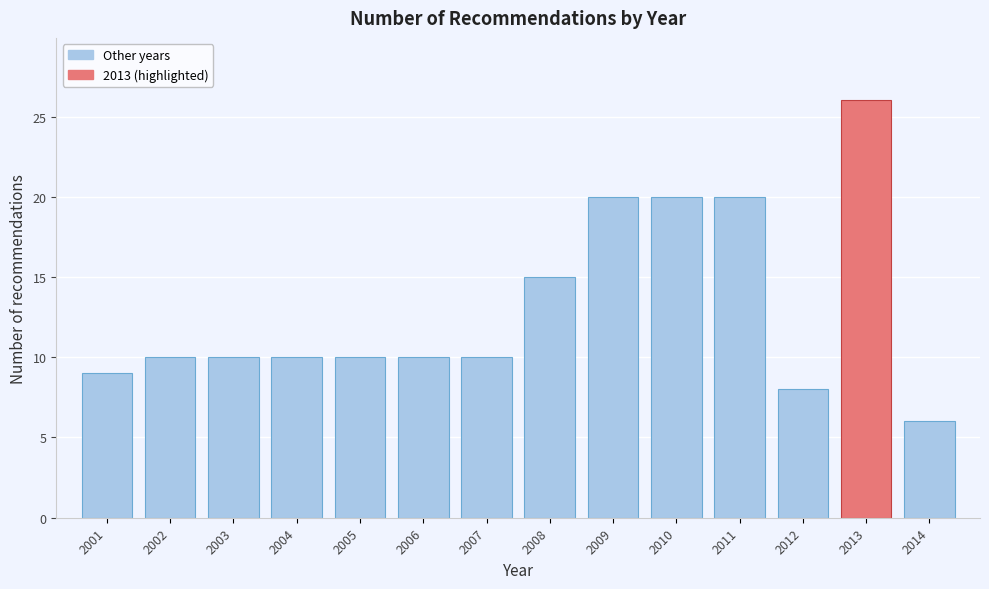

Reading left to right, transcribe all the data shown in this chart.

9	10	10	10	10	10	10	15	20	20	20	8	26	6